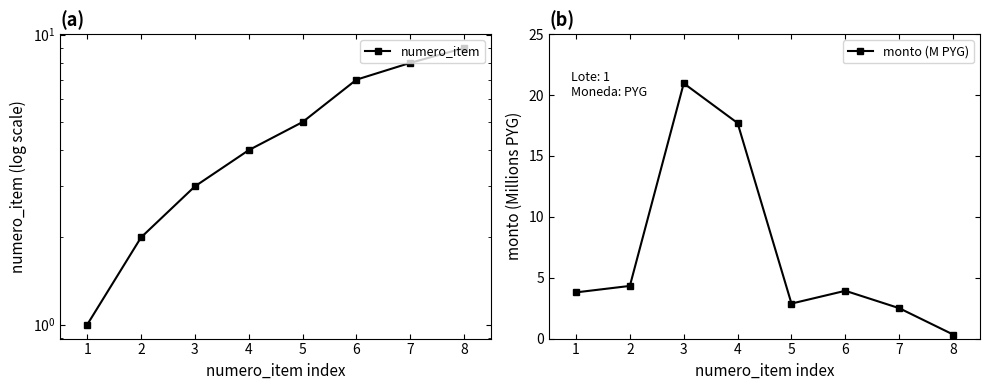

What is the difference between the second highest and minimum values in the monto (M PYG) series?

17.4